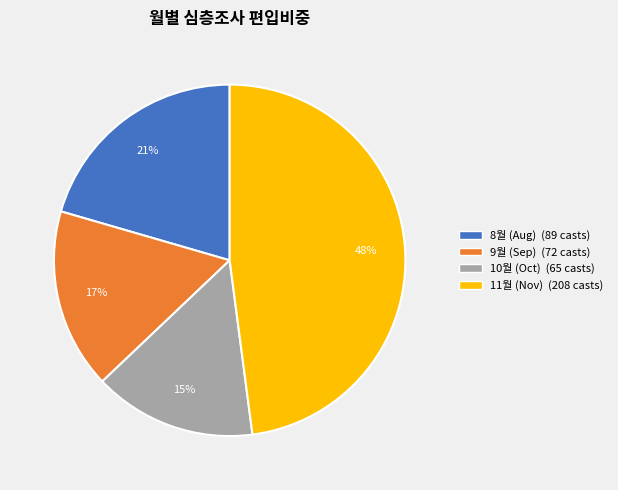

Is there a majority slice in this chart?

No